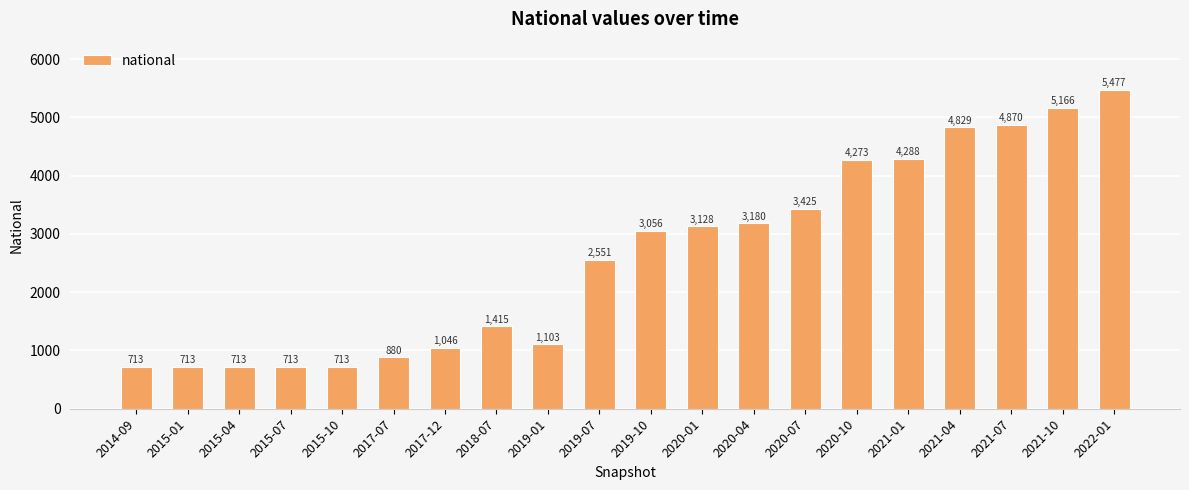

What is the greatest value displayed?

5477